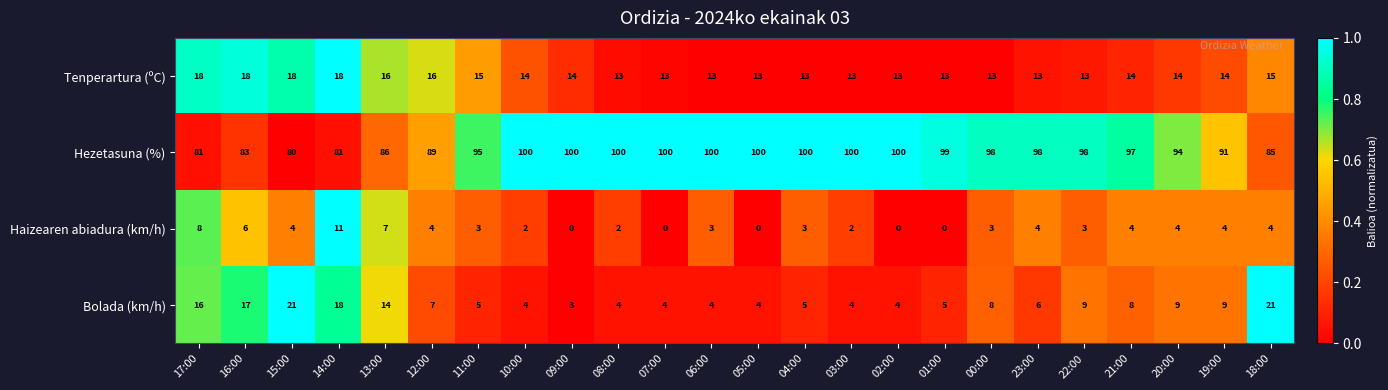

What is the sum of all Hezetasuna (%) values?

2255